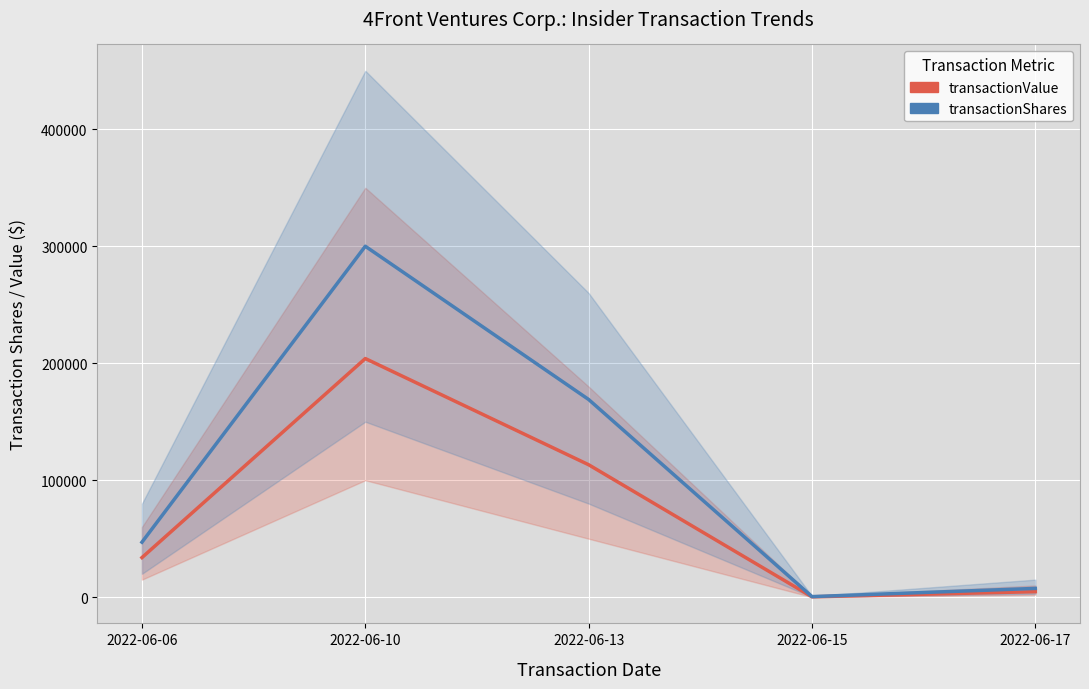

What is the difference between the transactionValue values at 2022-06-15 and 2022-06-13?

112890